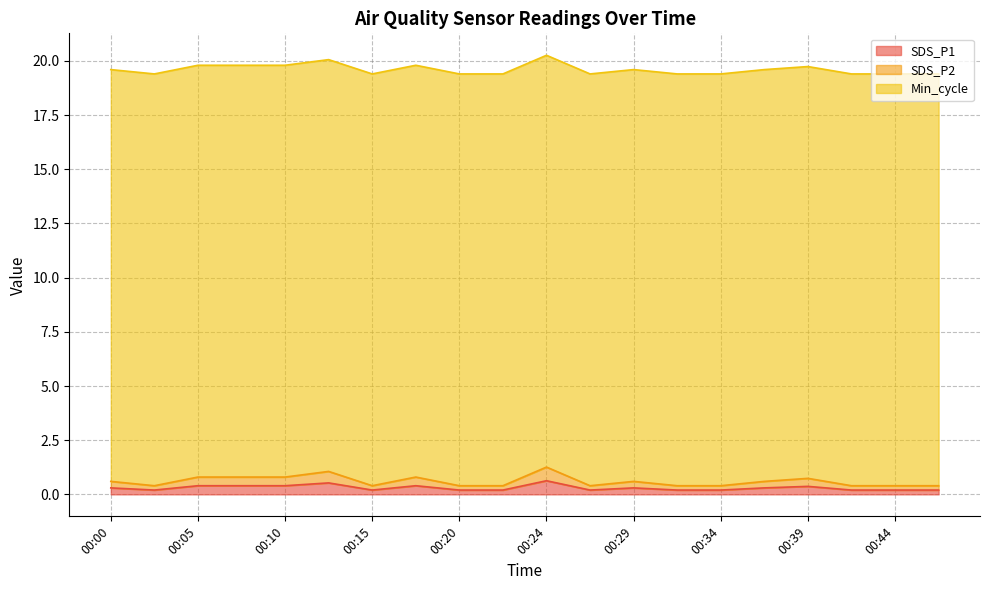

Which label corresponds to the smallest value in the chart?

00:03